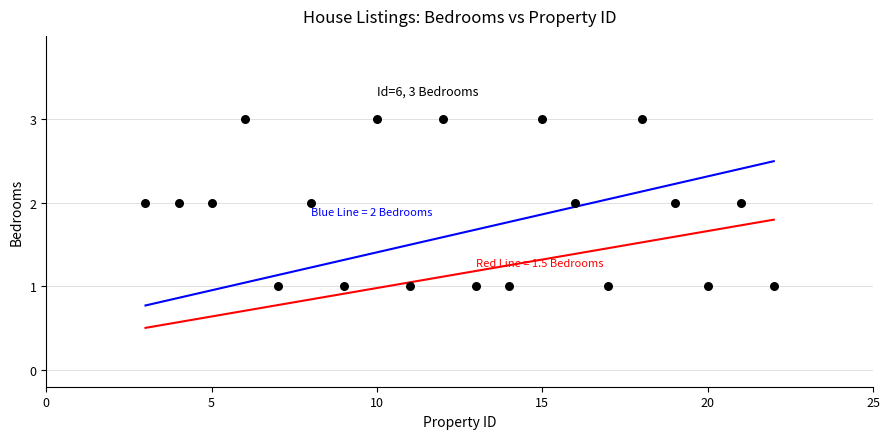

What is the range of X values (max minus min)?

19